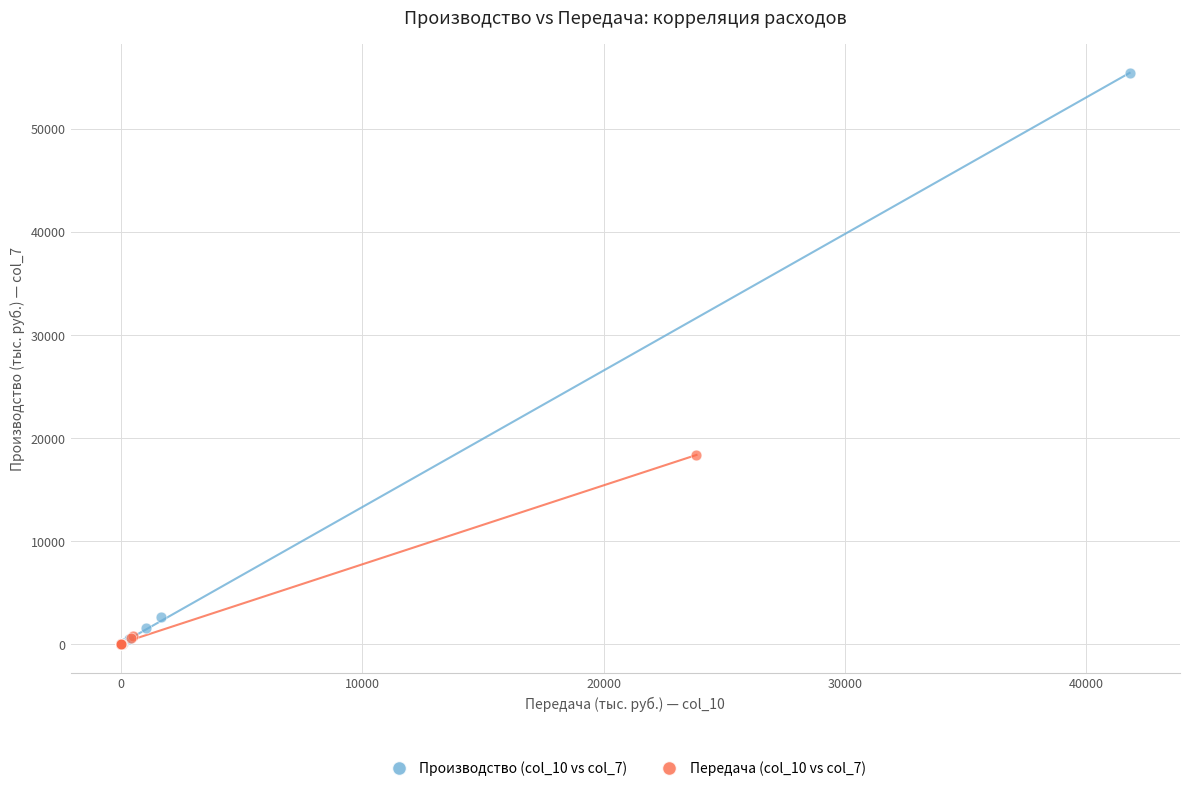

What are all the series names shown in the legend?

Производство (col_10 vs col_7), Передача (col_10 vs col_7)